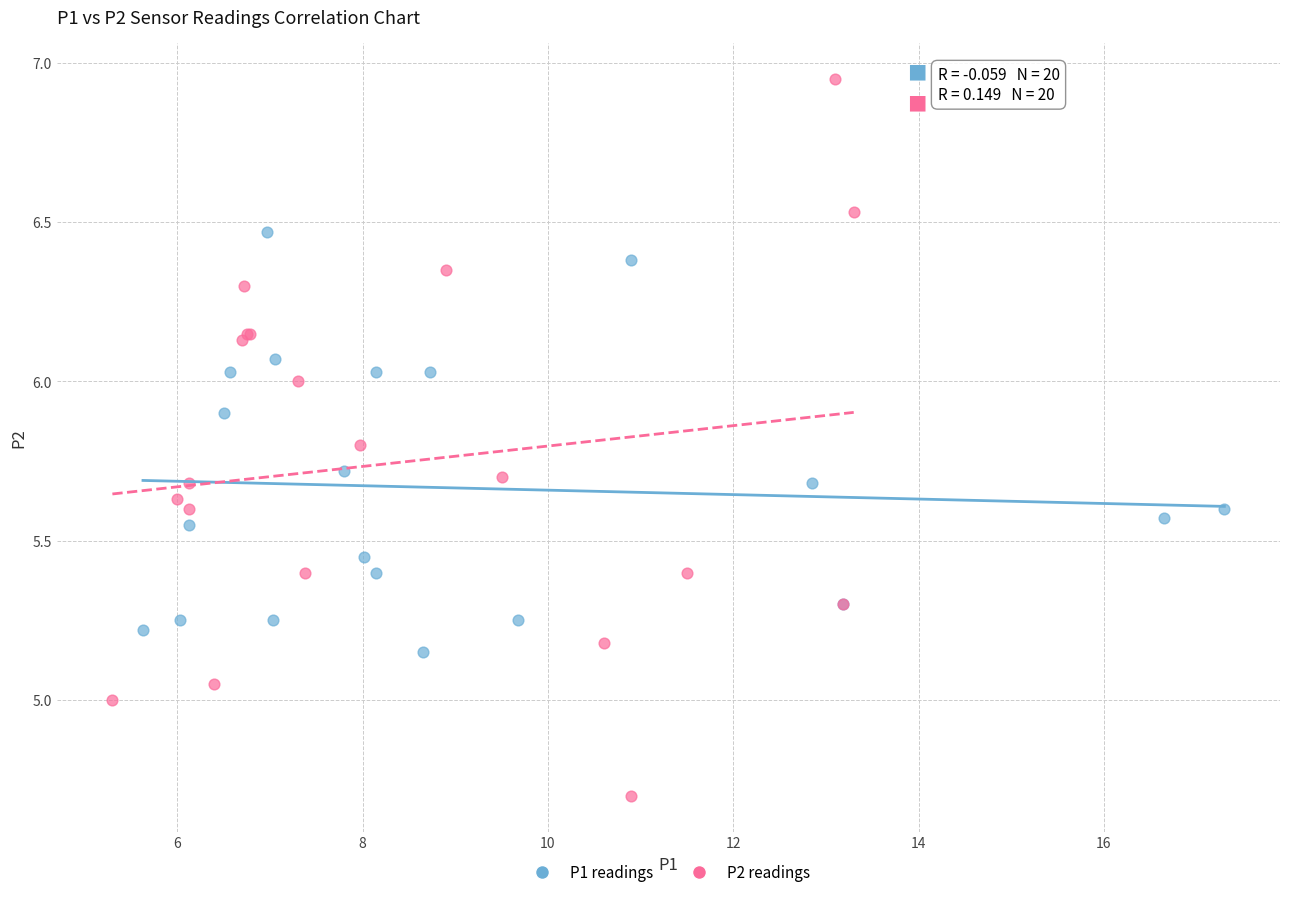

Which series has the largest Y range (max minus min)?

P2 readings